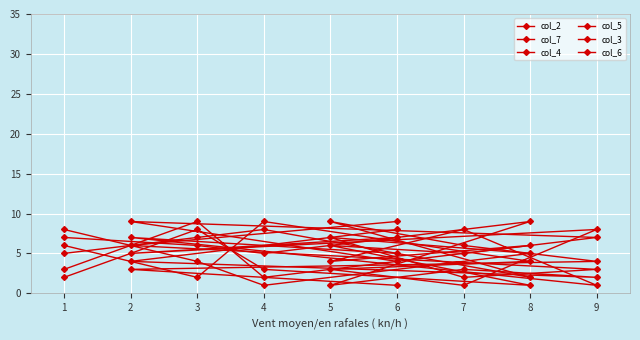

What are all the series names shown in the legend?

col_2, col_7, col_4, col_5, col_3, col_6